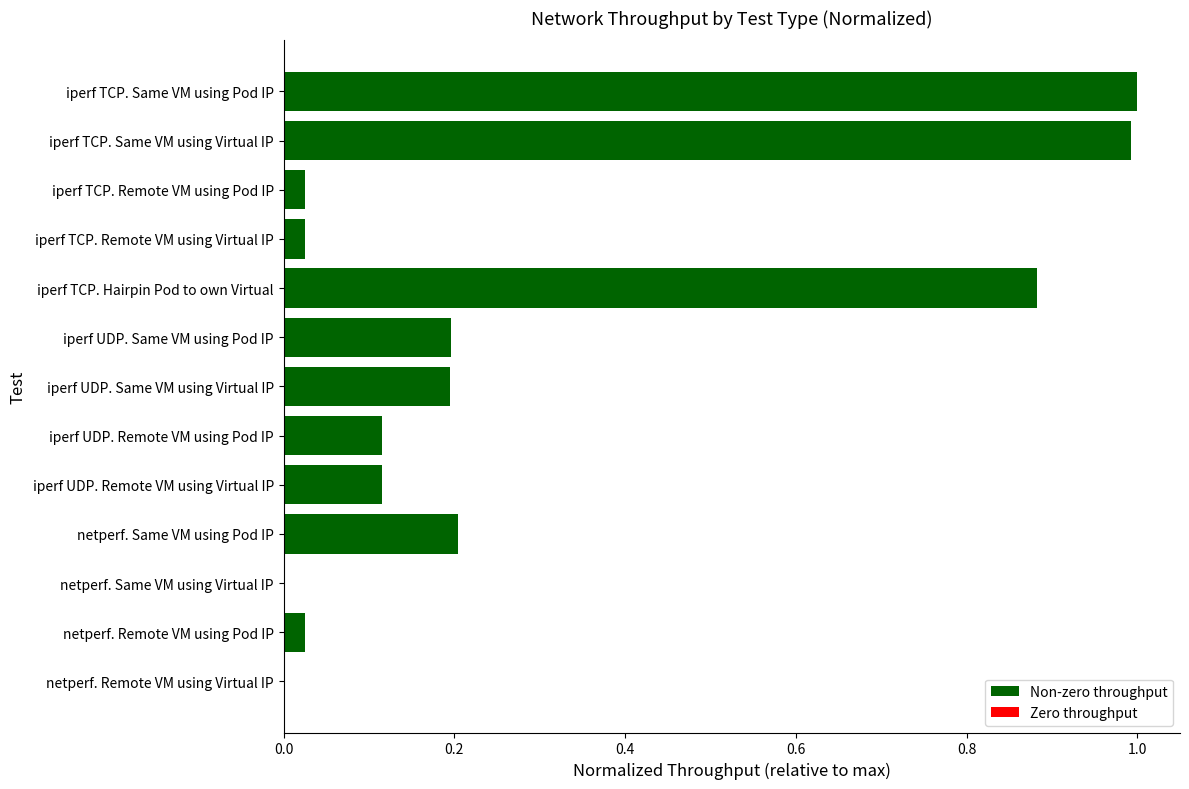

What is the sum of the values at iperf UDP. Same VM using Virtual IP and iperf TCP. Hairpin Pod to own Virtual?

1.1